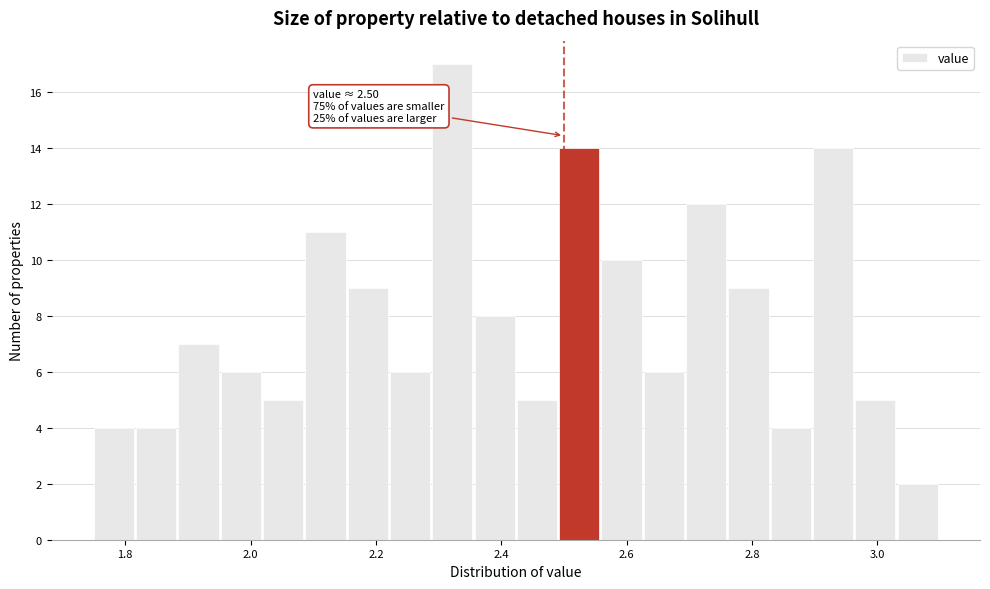

Read against the x-axis, roughly where is the centre of the tallest bar?

2.32